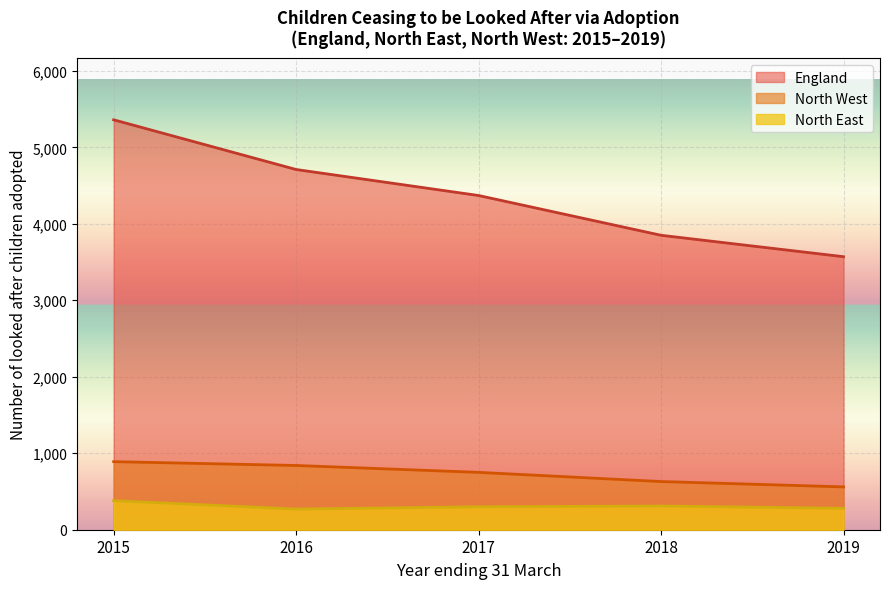

What is the difference between the second highest and second lowest values in the North West series?

210